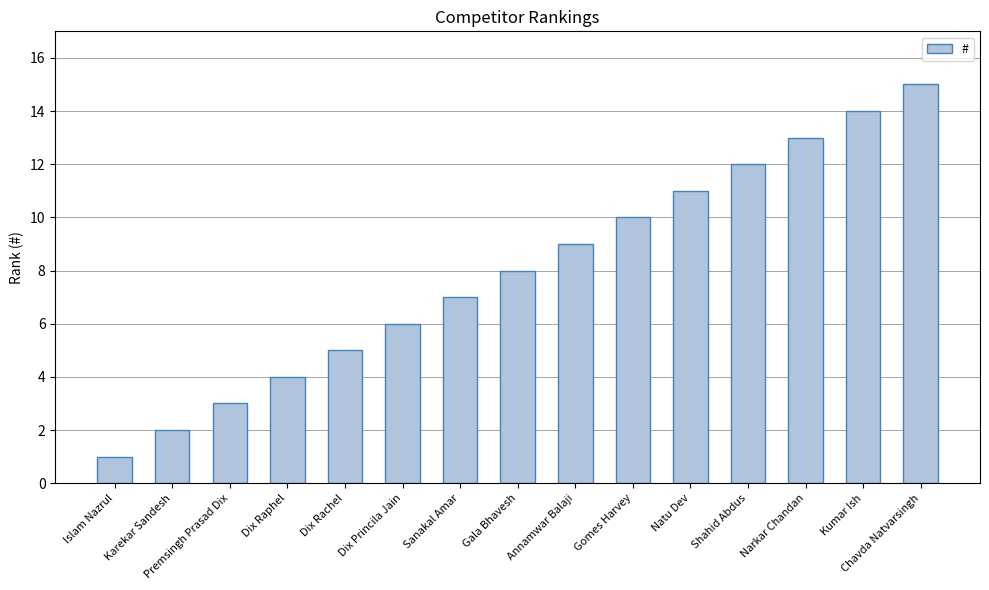

How many bars are there in total?

15